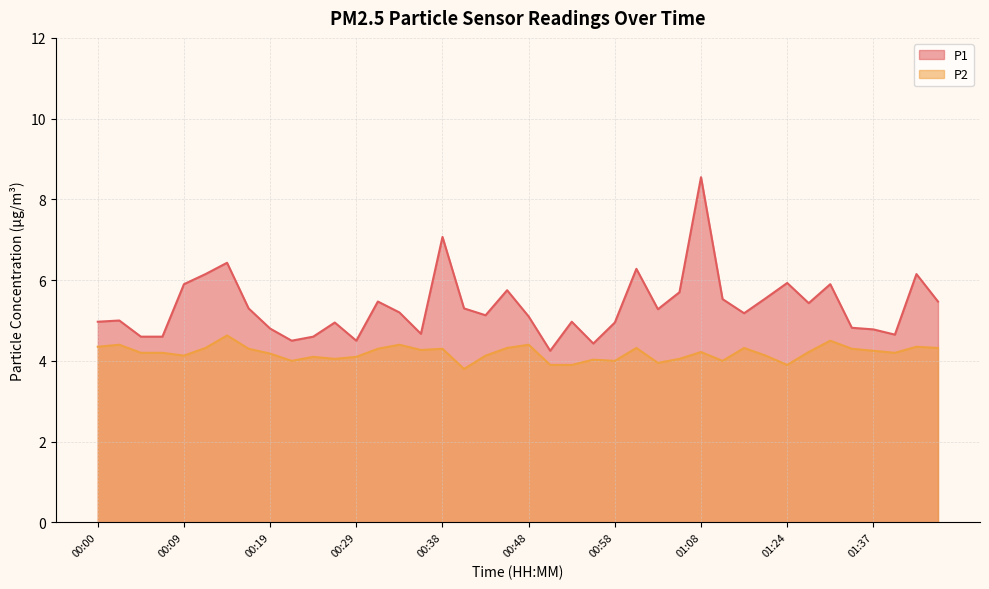

What is the total value across all series at 00:21?

8.5